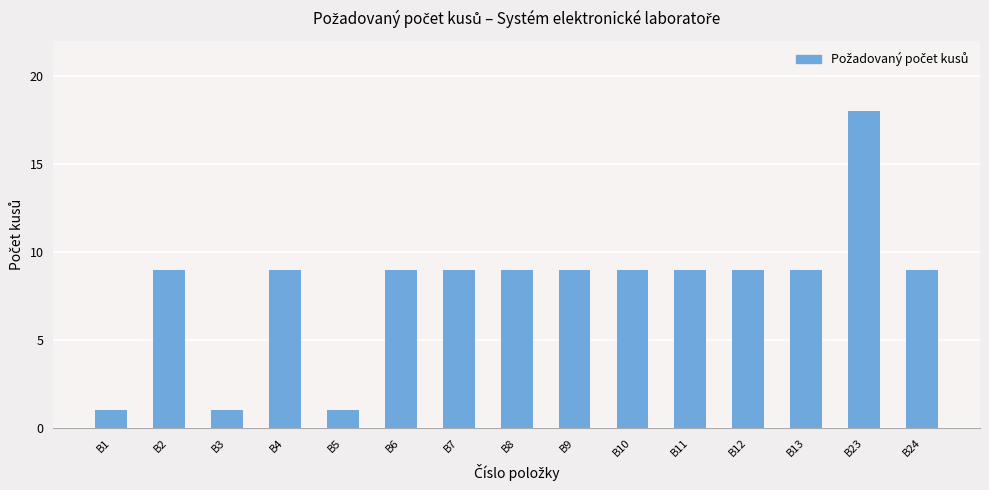

The value at B4 is 9. True or false?

True